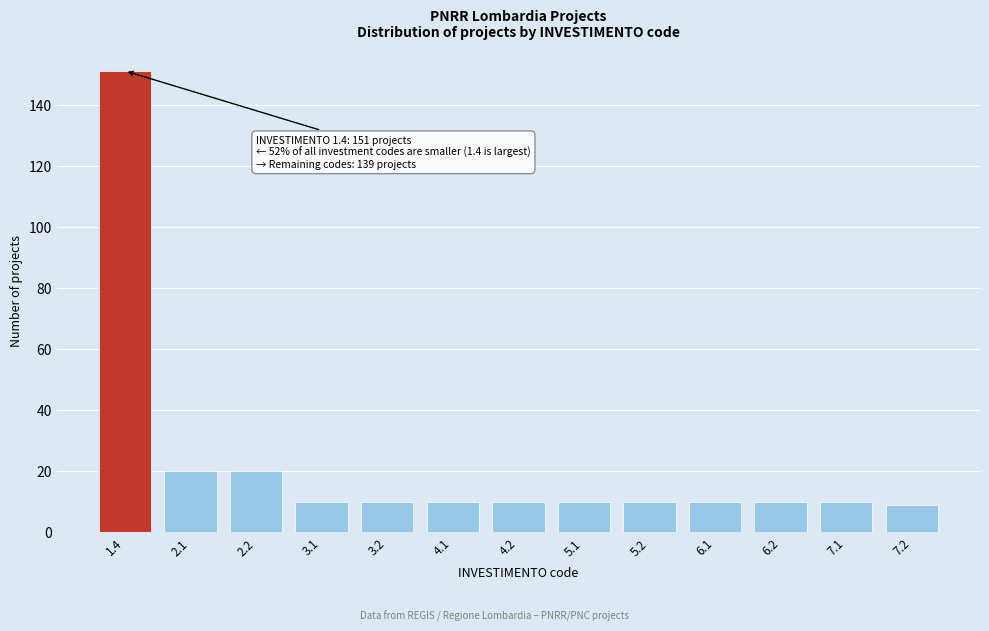

Reading left to right, extract all data points from this chart.

151	20	20	10	10	10	10	10	10	10	10	10	9